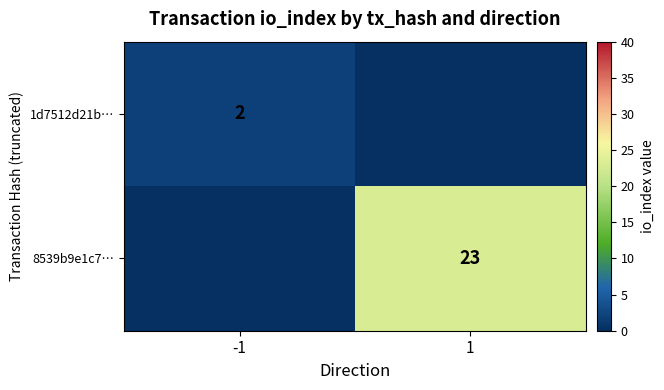

The 8539b9e1c7… series shows 13 at 1. True or false?

False